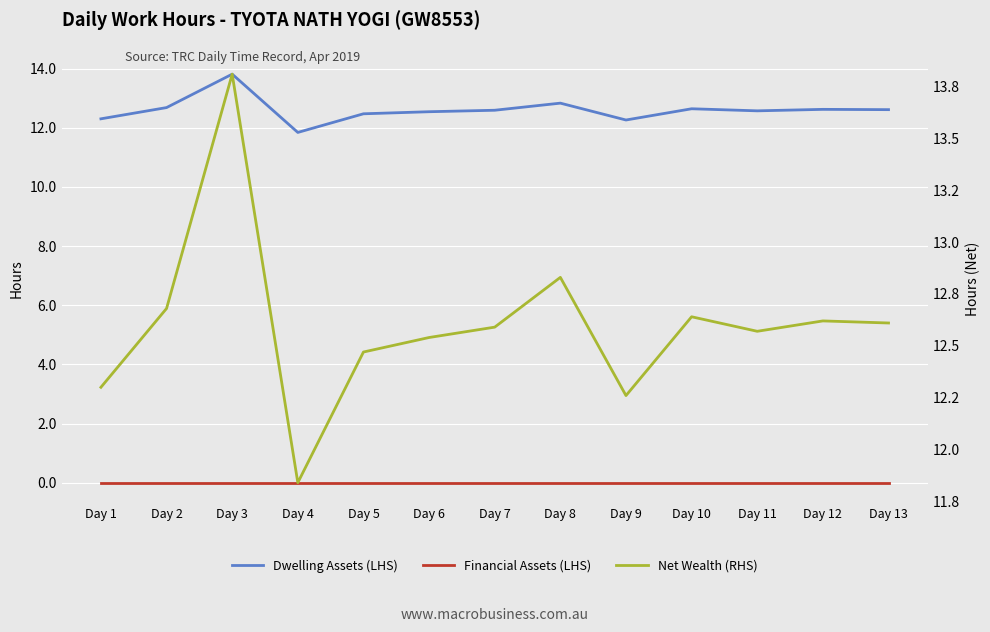

True or false: Net Wealth (RHS) and Financial Assets (LHS) cross at least once.

False